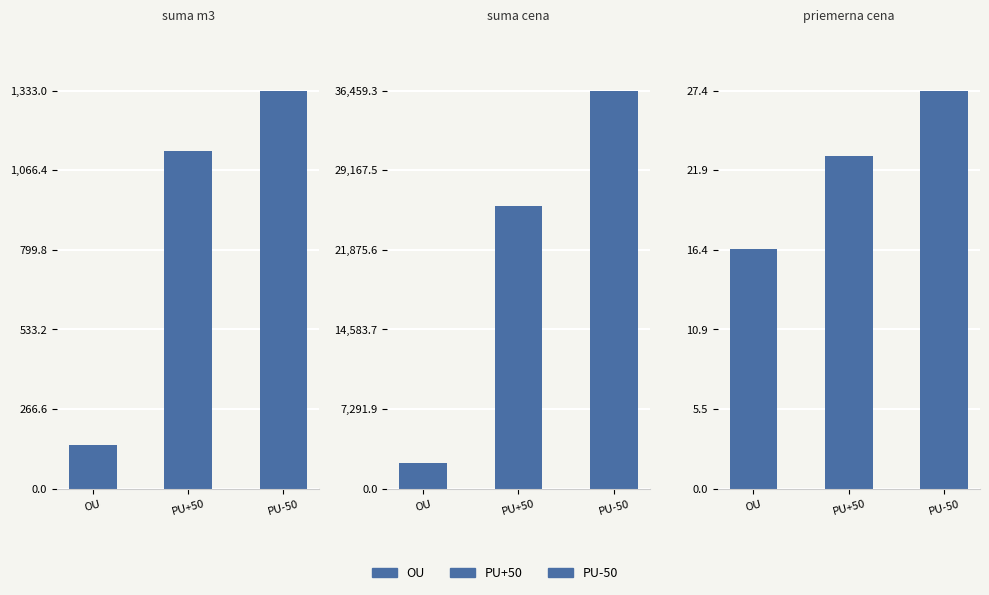

What is the sum of the priemerna cena values at OU and PU-50?

43.9